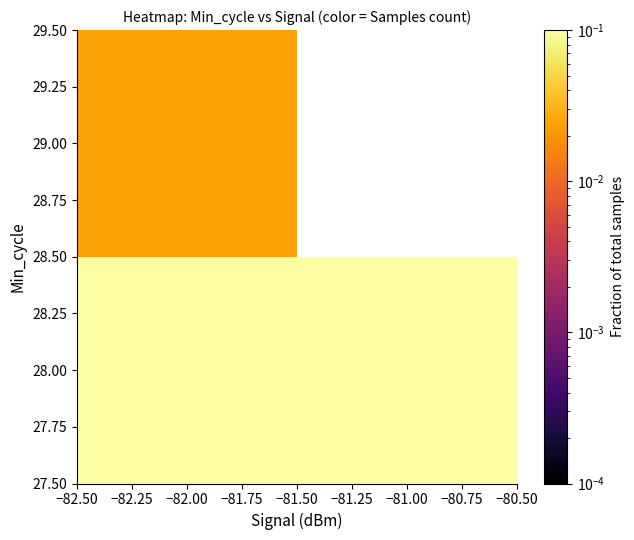

Which series has the largest total across all categories?

28.00